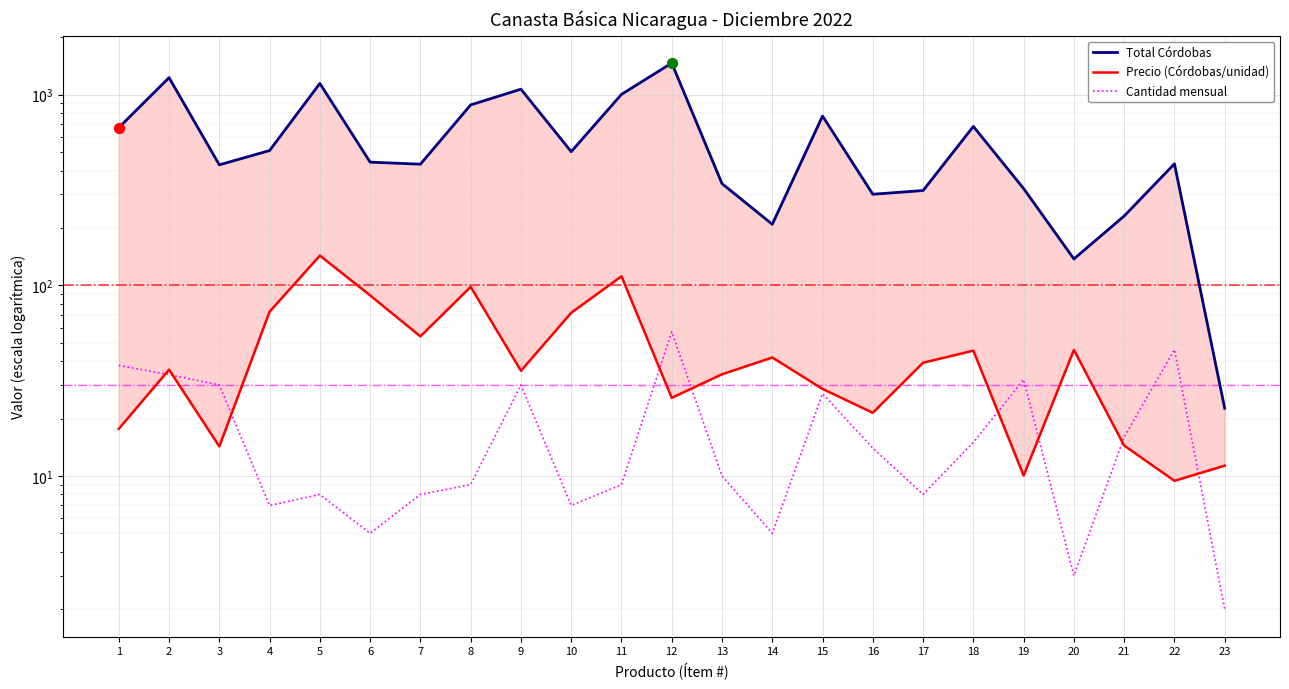

Which series reaches the minimum Y coordinate?

Cantidad mensual